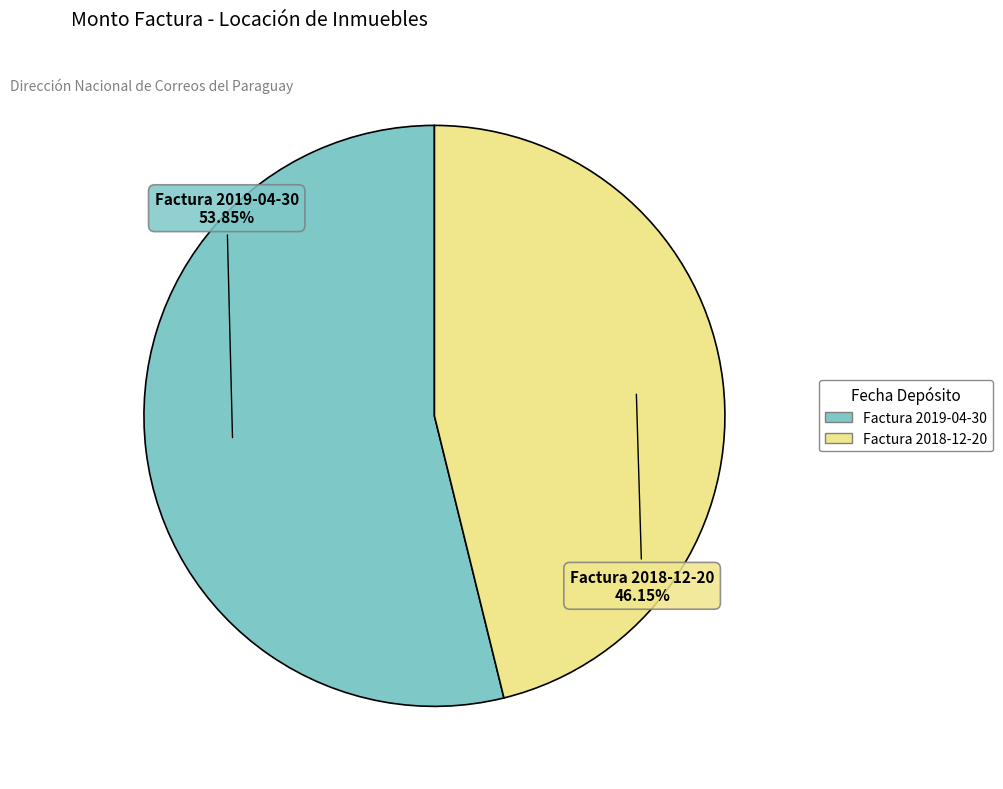

What percentage is NOT represented by Factura 2019-04-30?

46.2%